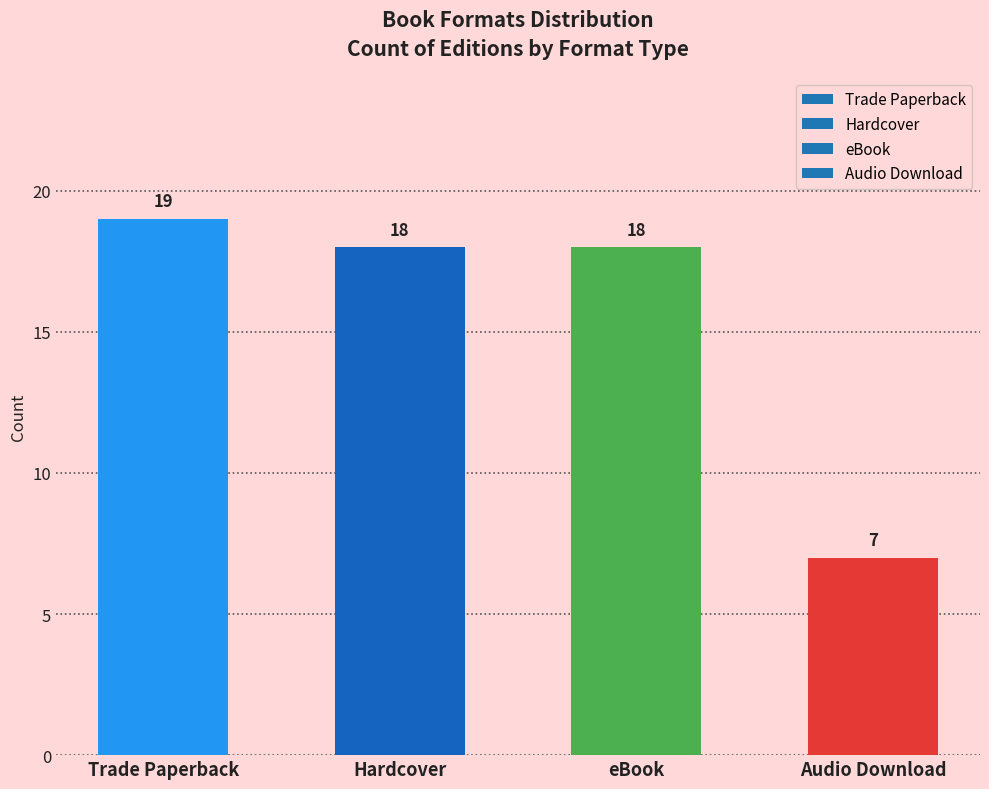

Which category has the highest value across all series?

Trade Paperback